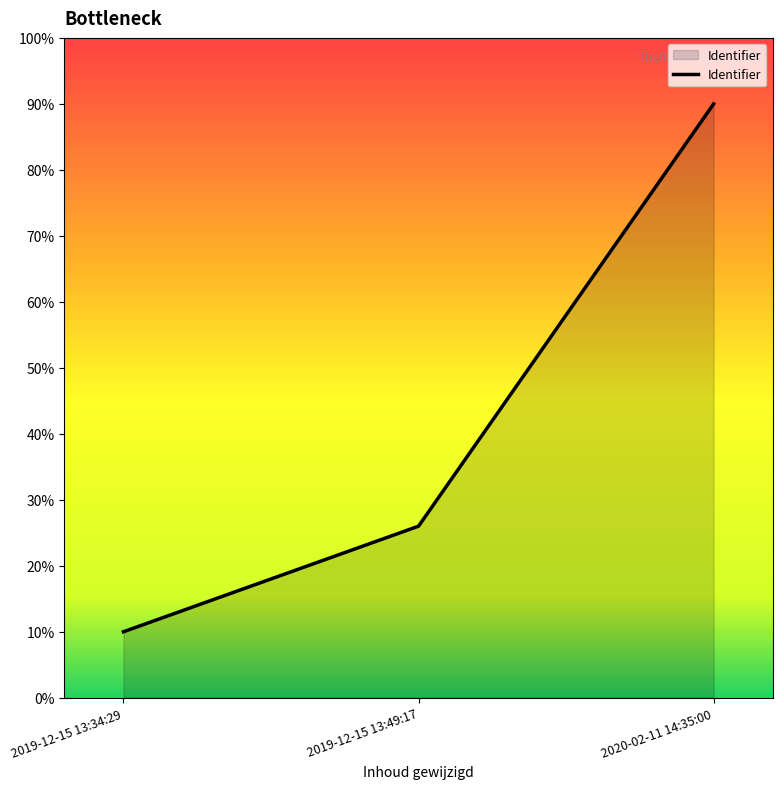

What is the approximate value at 2019-12-15 13:49:17, to the nearest 5?

25